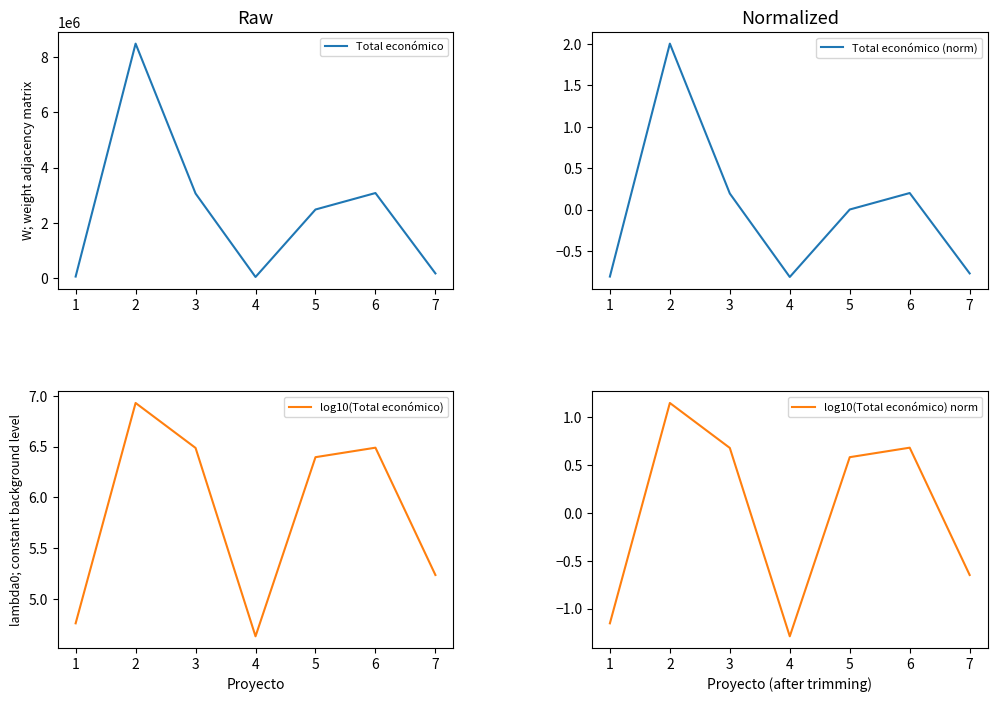

What is the total value across all series at 2?

8485009.1